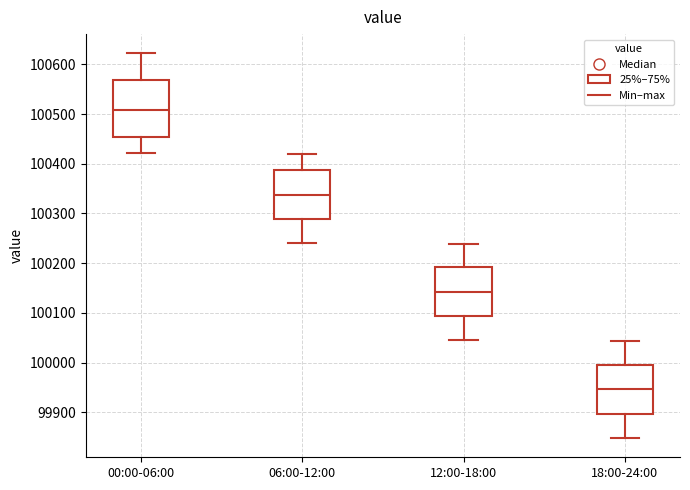

Which box has the lowest median line?

18:00-24:00